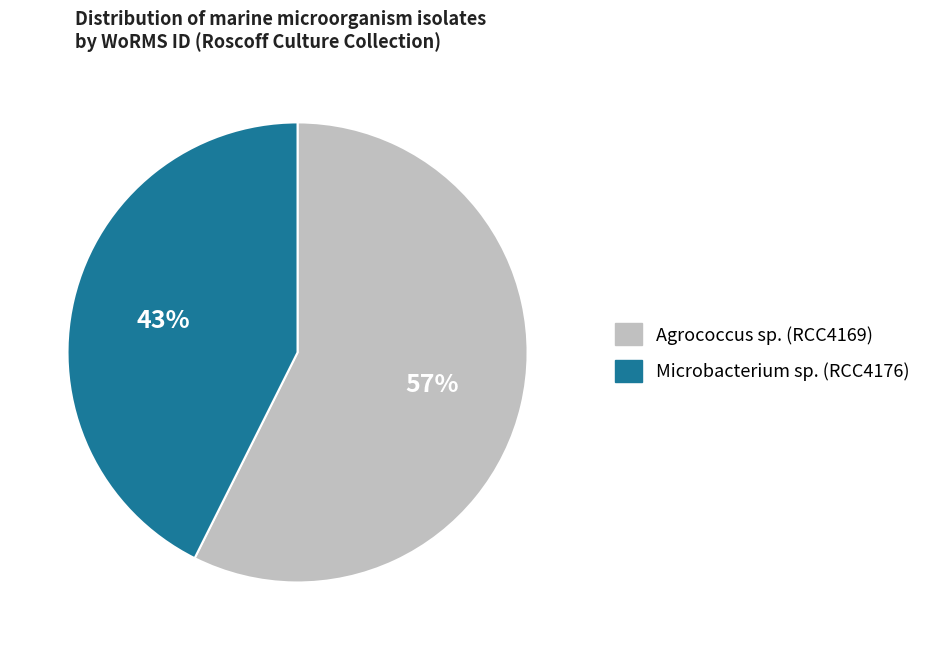

To the nearest percent, what portion does Microbacterium sp. represent?

43%